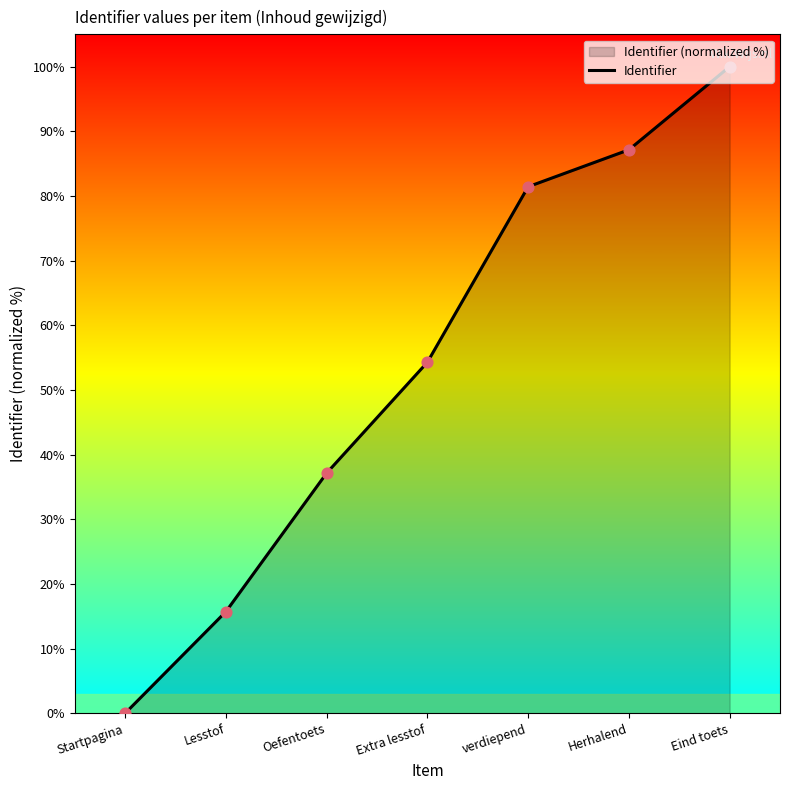

What is the change in value from Oefentoets to verdiepend?

+44.3